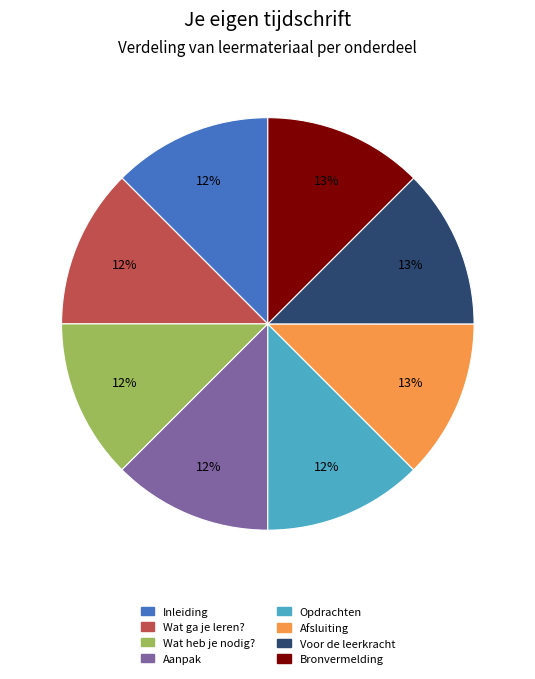

Is it true that Bronvermelding is 13% of the pie?

True